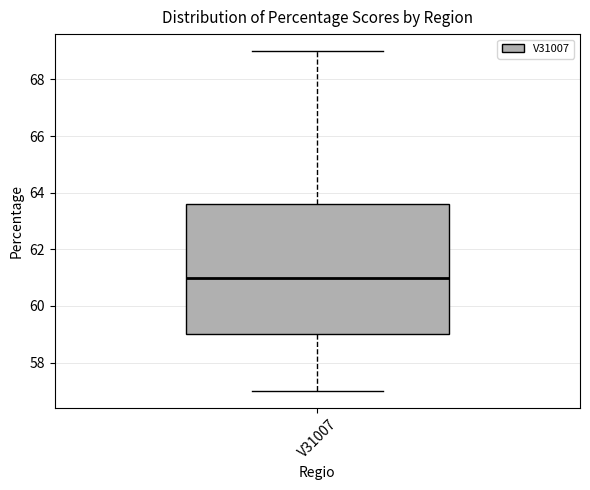

Where does the lower whisker of the box for V31007 end on the y-axis? The values are not printed on the chart, so give them approximately, as read against the axis.

57.0